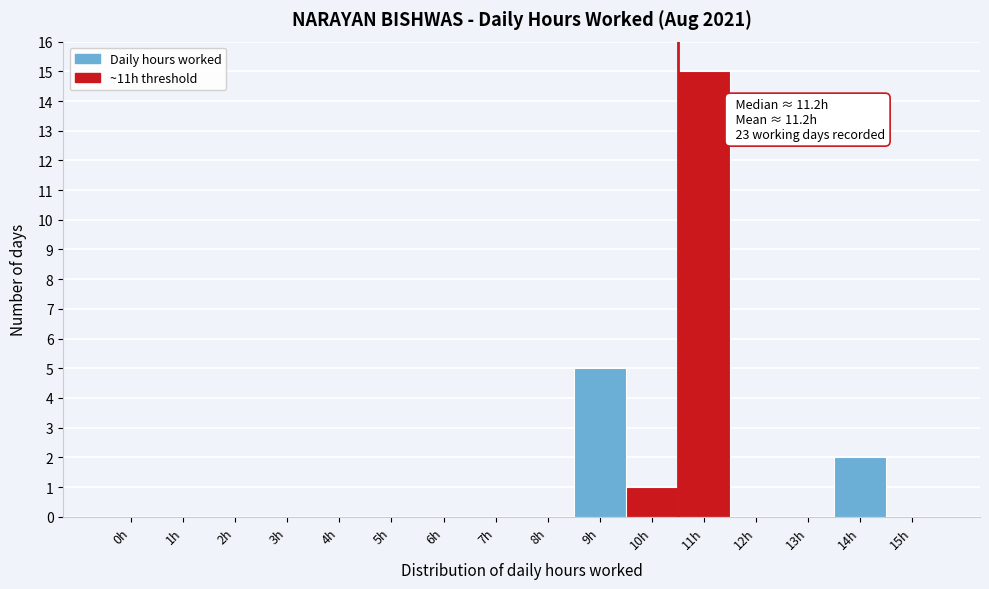

Reading left to right, list all the values displayed in this chart.

0h=0	1h=0	2h=0	3h=0	4h=0	5h=0	6h=0	7h=0	8h=0	9h=5	10h=1	11h=15	12h=0	13h=0	14h=2	15h=0